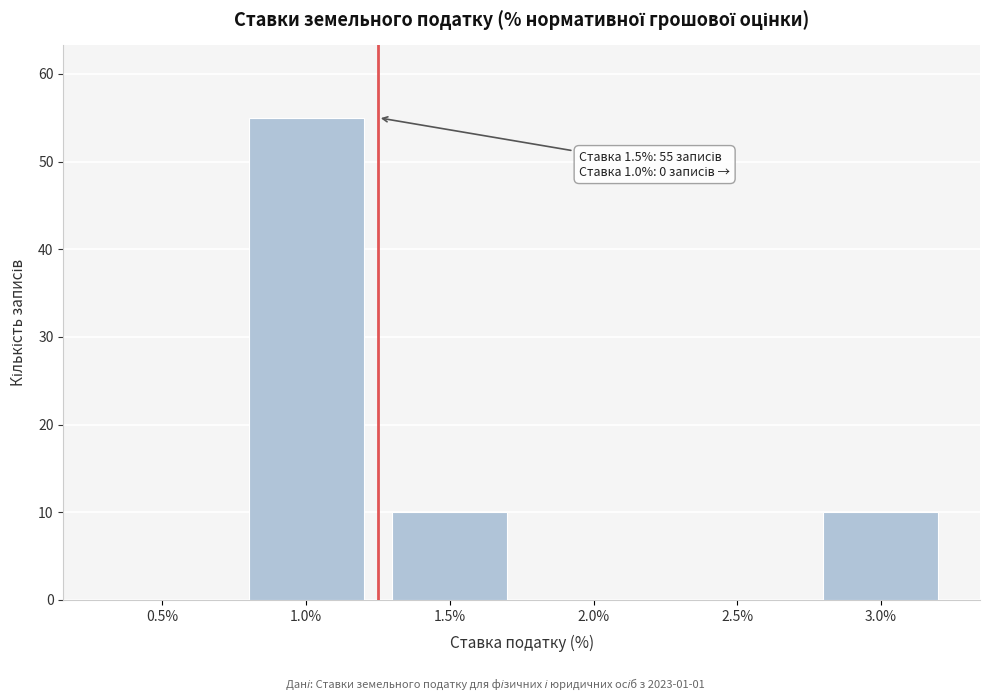

Reading left to right, what are all the values shown in this chart?

0.5%=0	1.0%=55	1.5%=10	2.0%=0	2.5%=0	3.0%=10